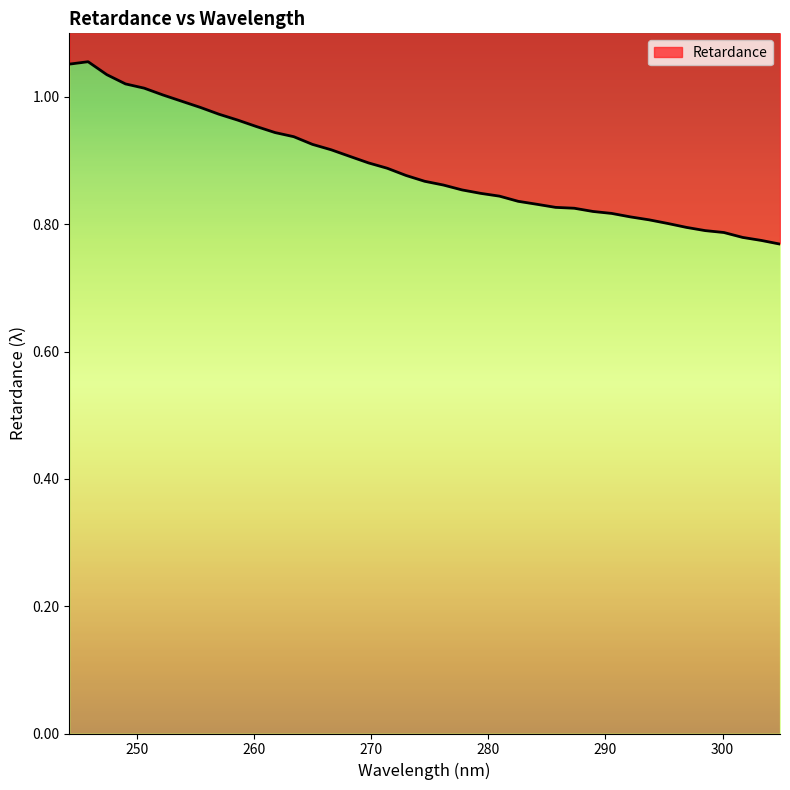

How many interior local peaks (higher than both neighbors) does the data have?

1